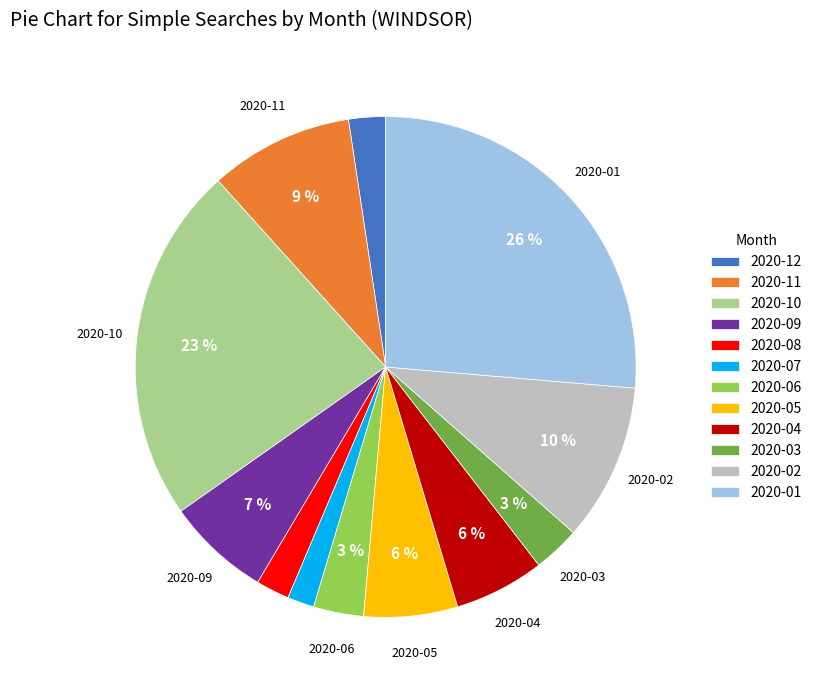

Between 2020-09 and 2020-10, which is larger?

2020-10